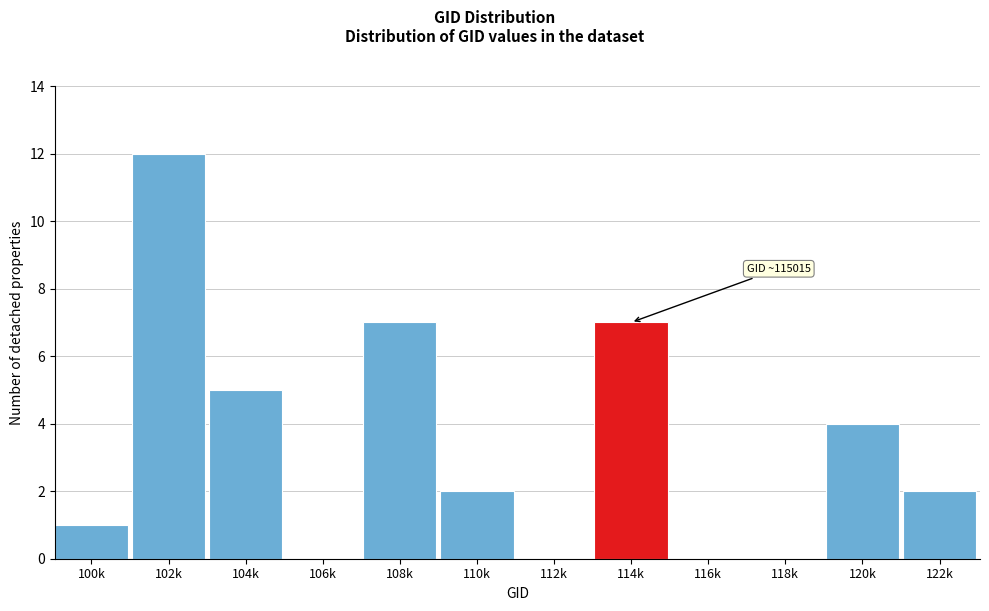

Reading left to right, transcribe all the data shown in this chart.

100k=1	102k=12	104k=5	106k=0	108k=7	110k=2	112k=0	114k=7	116k=0	118k=0	120k=4	122k=2